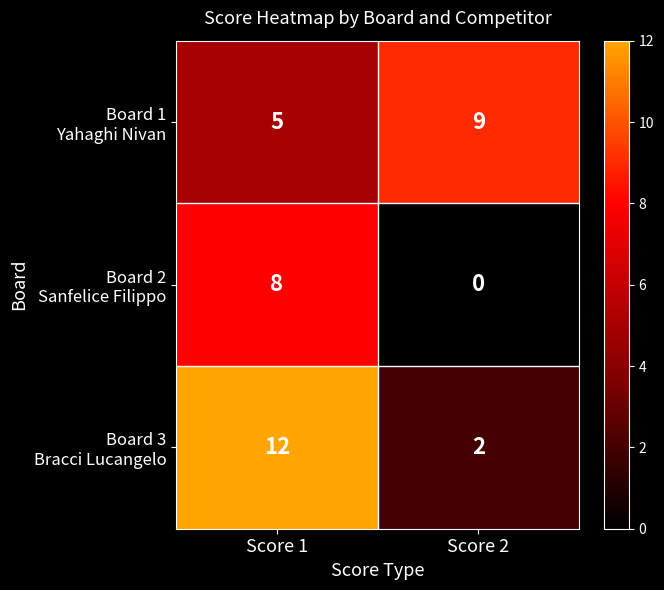

What is the spread (max minus min) of values at Score 1?

7